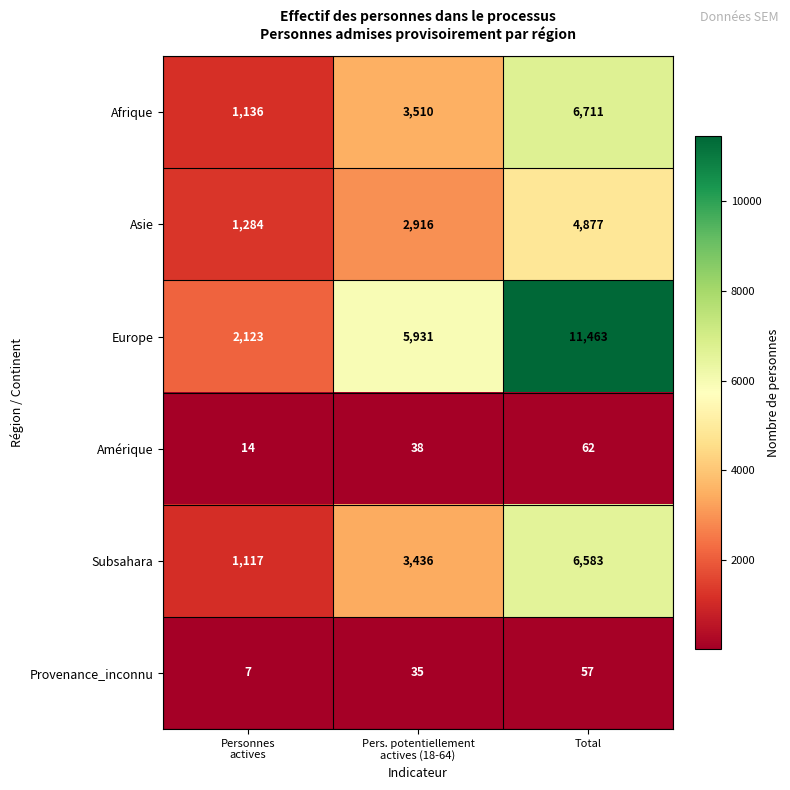

Which series changed the most between Personnes
actives and Pers. potentiellement
actives (18-64)?

Europe